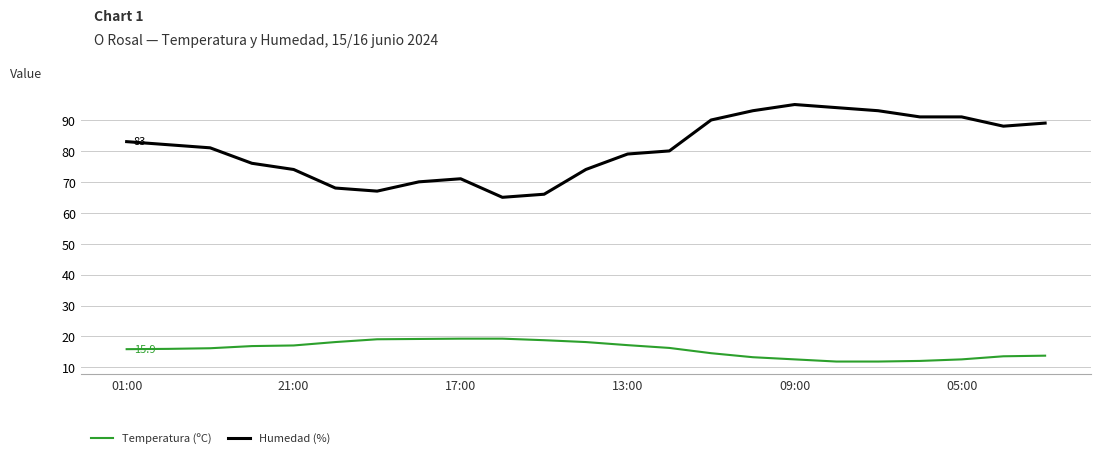

Count the number of categories in the chart.

23